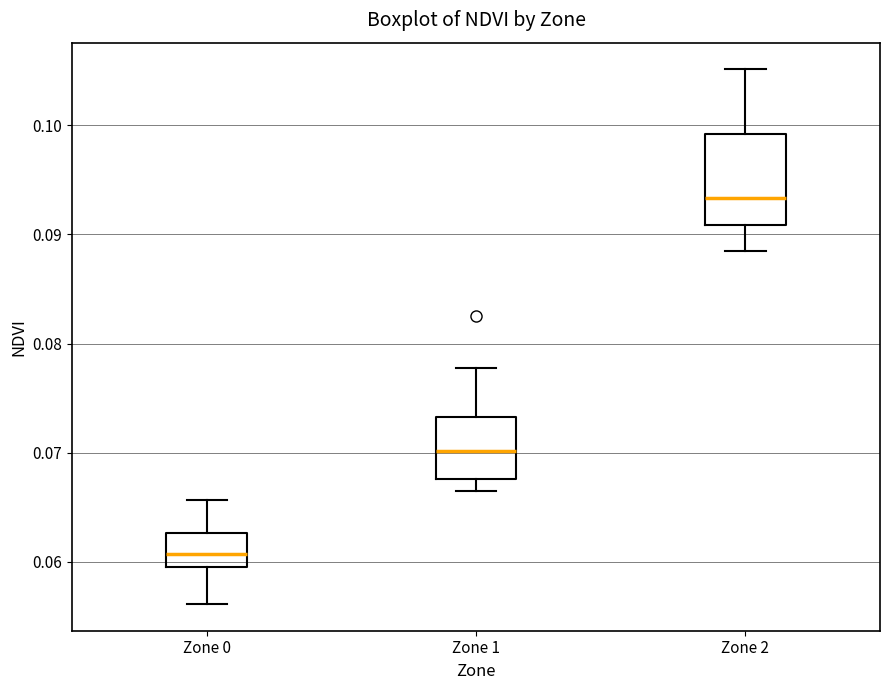

Reading left to right, transcribe this box plot: for each box, give where its median line is, the range the box spans, and where its two whiskers end, as read against the y-axis. The values are not printed on the chart, so give them approximately, as read against the axis.

Zone 0: median 0.061, box 0.059 to 0.063, whiskers 0.056 to 0.066
Zone 1: median 0.070, box 0.068 to 0.073, whiskers 0.067 to 0.078
Zone 2: median 0.093, box 0.091 to 0.099, whiskers 0.088 to 0.105